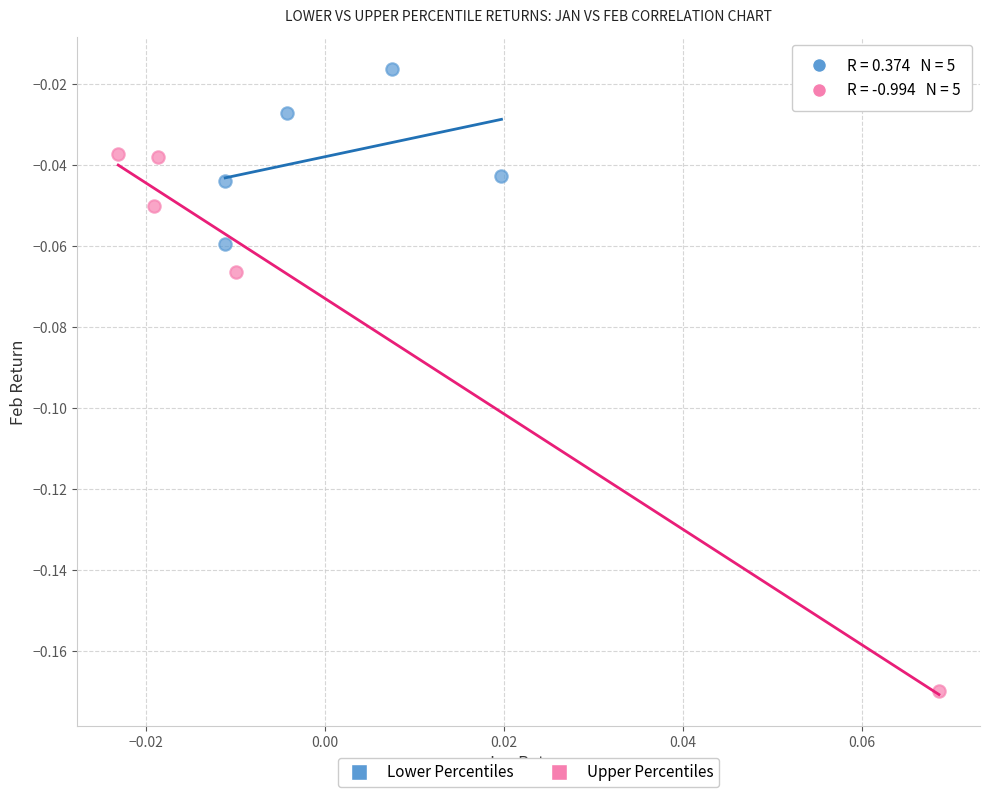

Which series has the largest Y range (max minus min)?

Upper Percentiles